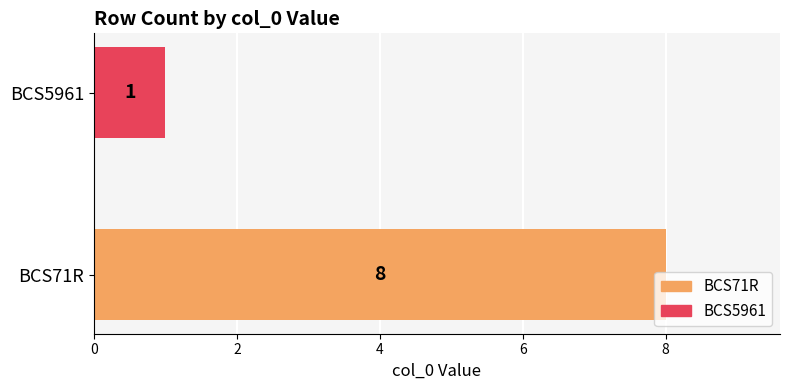

Rank the categories by value from highest to lowest.

BCS71R, BCS5961